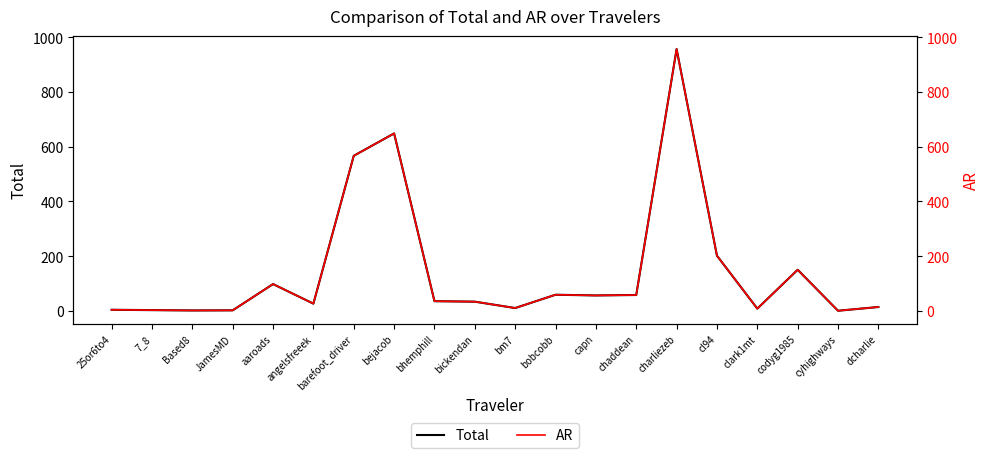

What is the smallest value displayed?

0.7